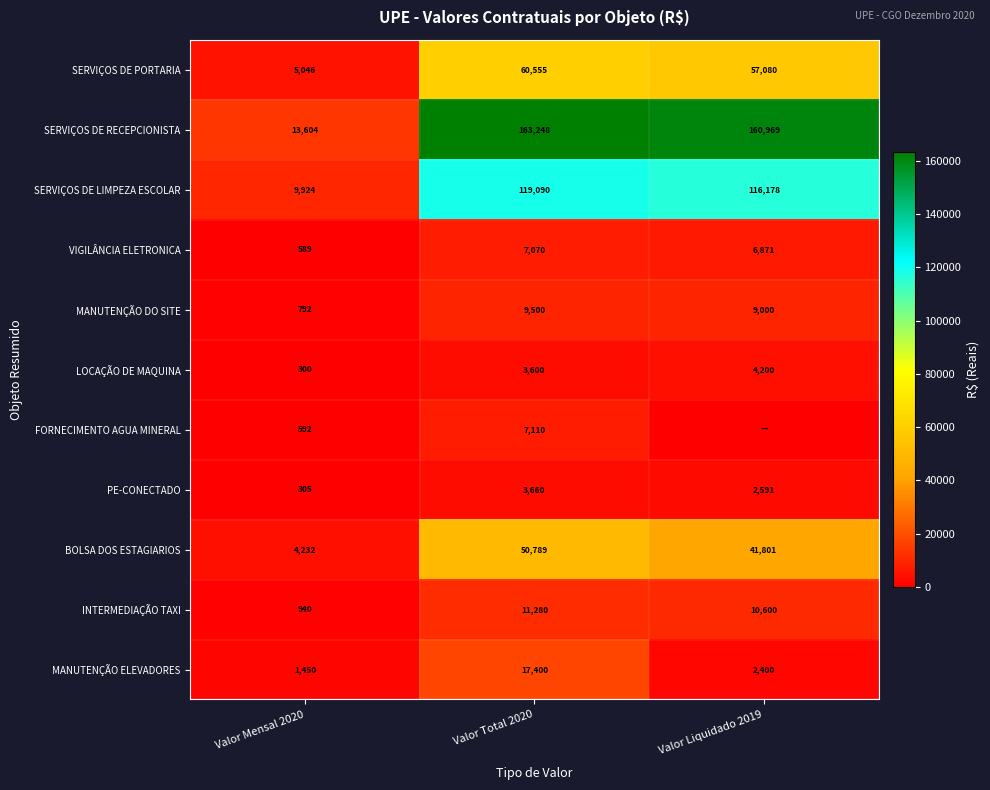

At which label does SERVIÇOS DE PORTARIA reach its minimum?

Valor Mensal 2020